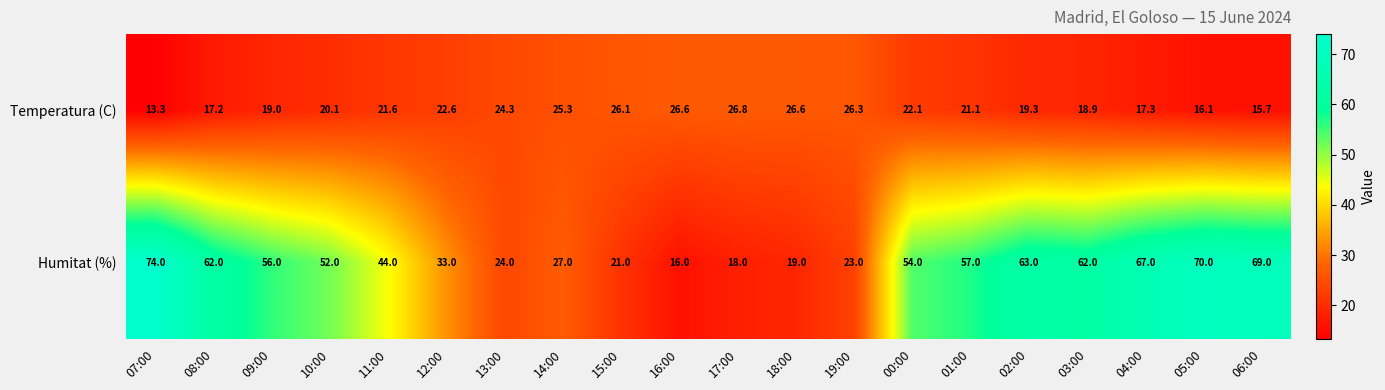

At which category is the sum across all series the highest?

07:00